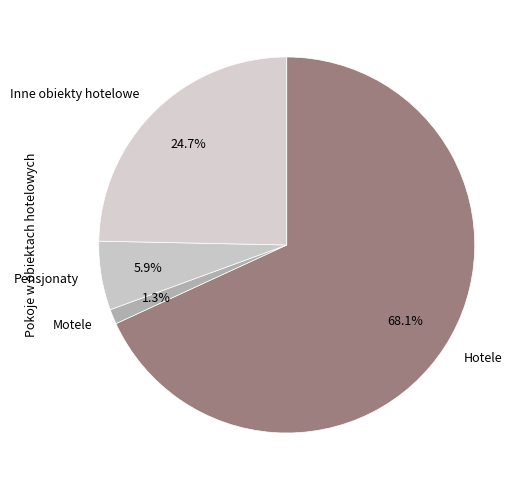

True or false: Hotele accounts for 68% of the total.

True